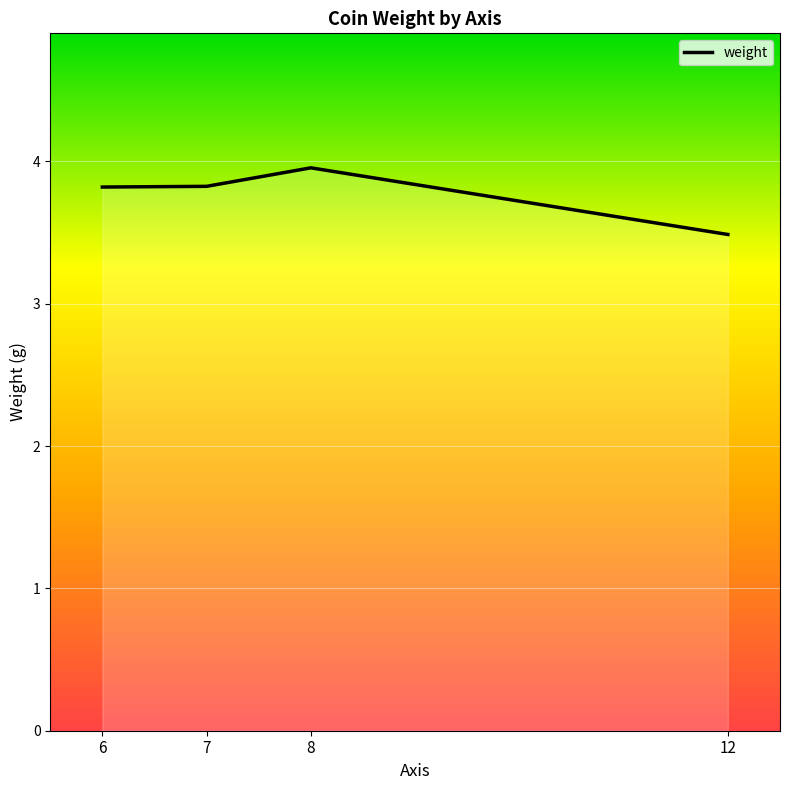

Count the number of categories in the chart.

4